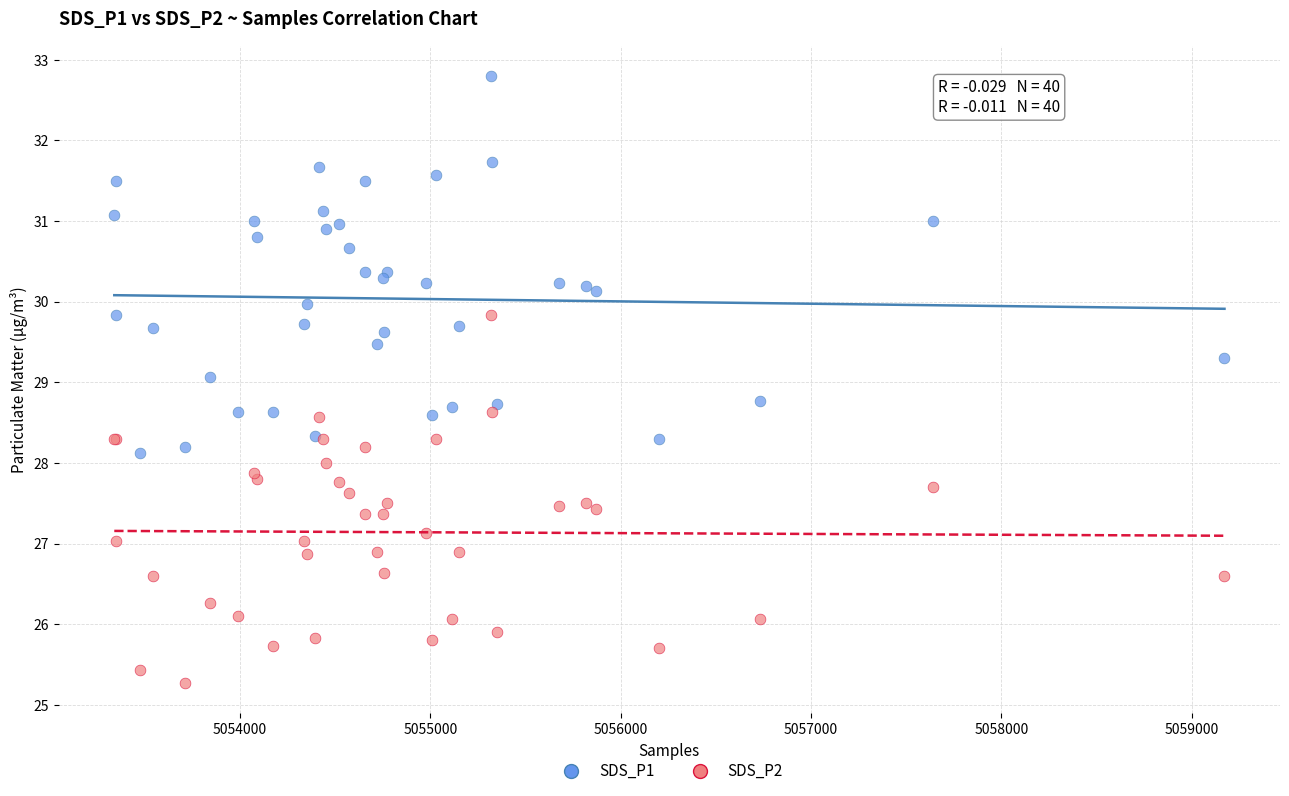

Which series has the widest spread of Y values?

SDS_P1